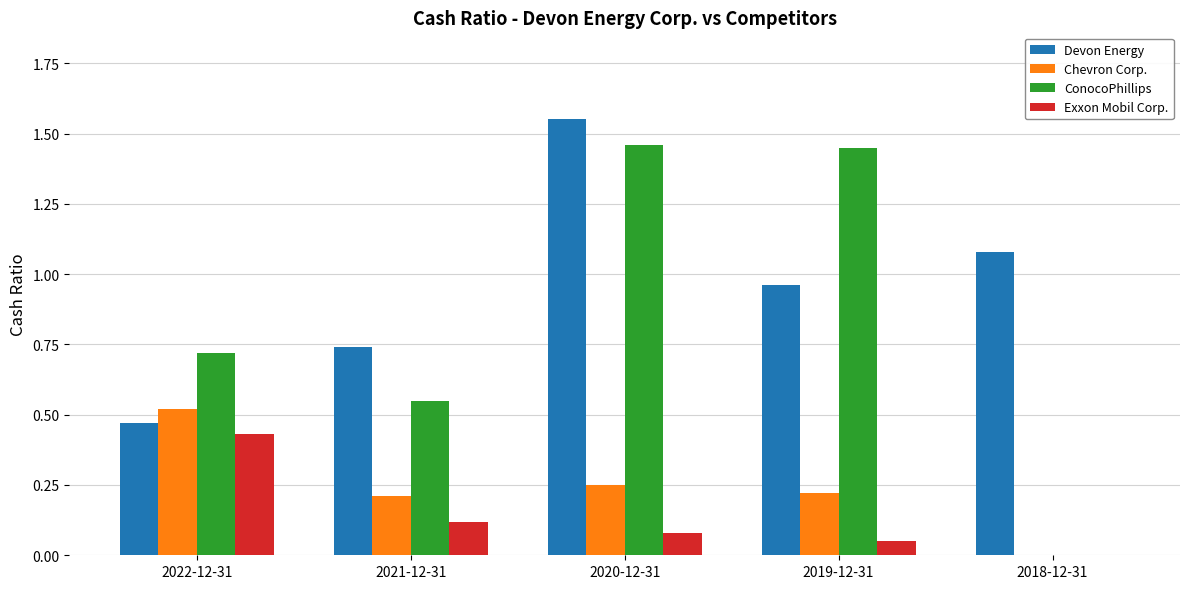

How many groups of bars are there?

5